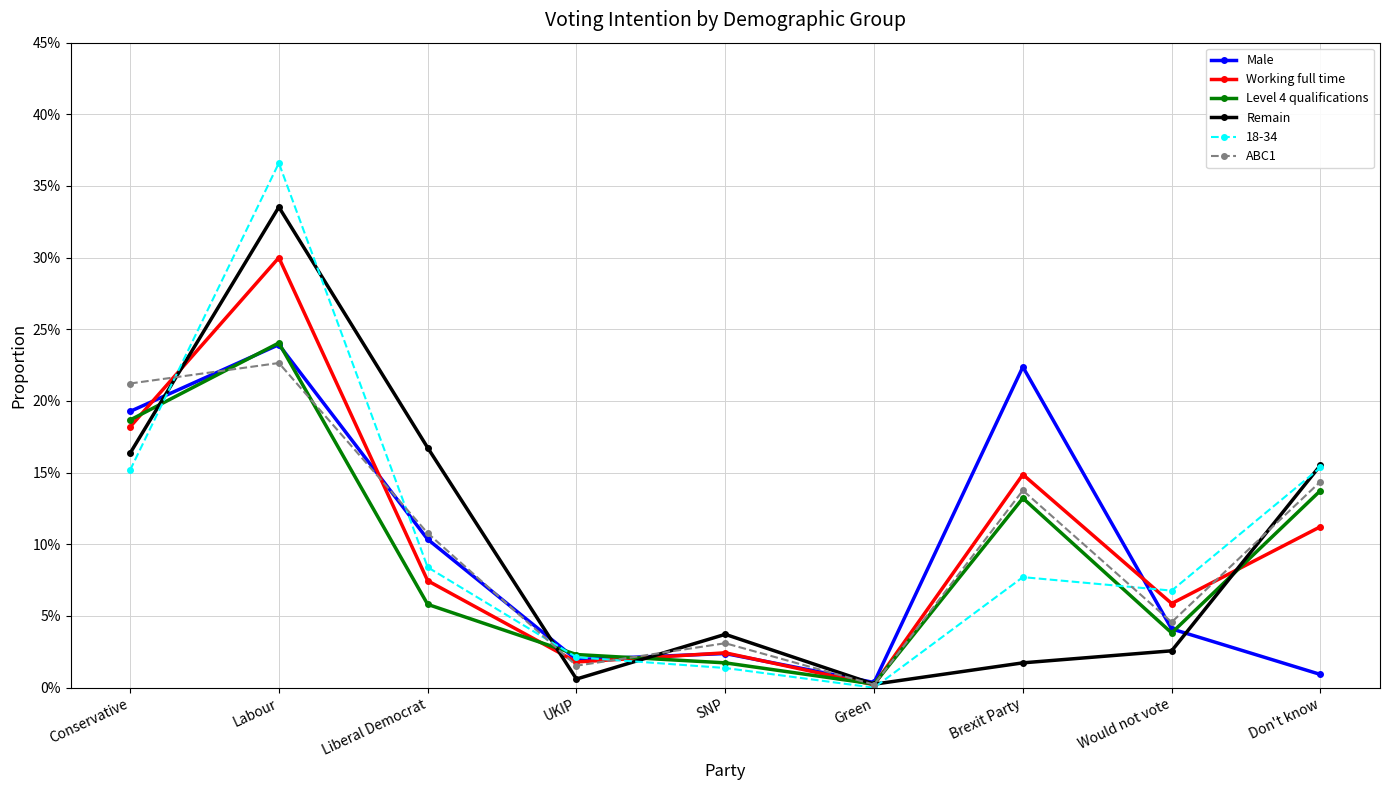

How many interior local valleys does the Male series have?

2